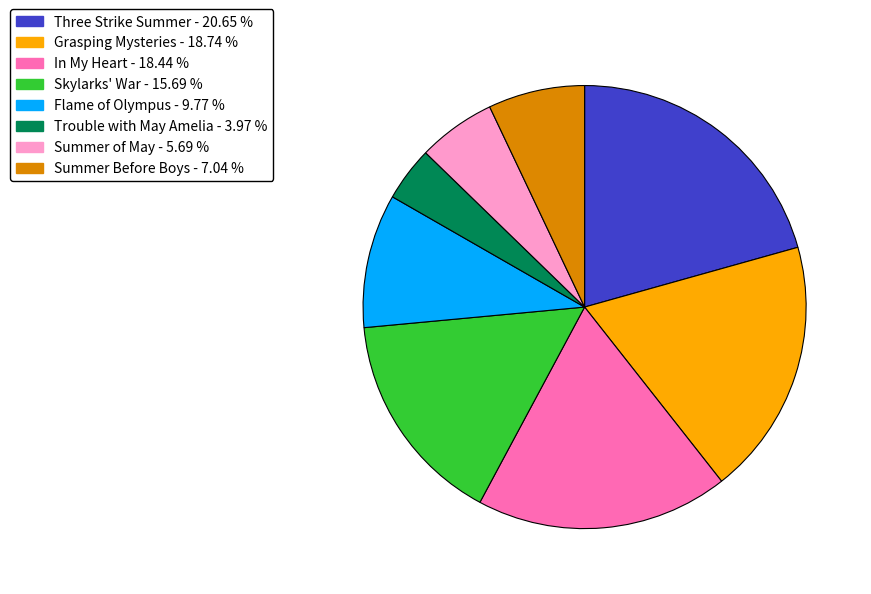

How many segments does this pie chart have?

8